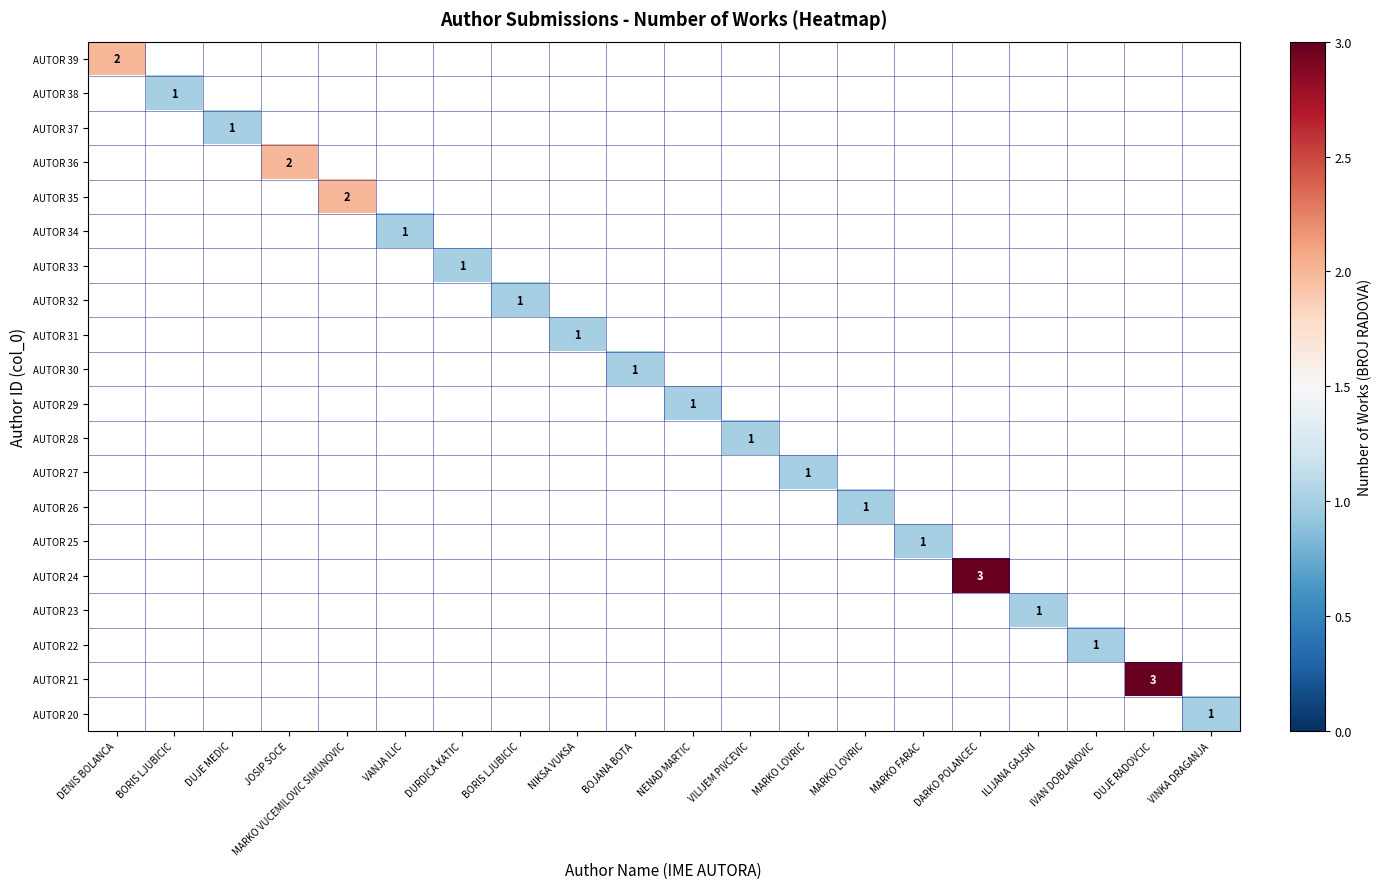

What is the smallest value displayed?

1.0